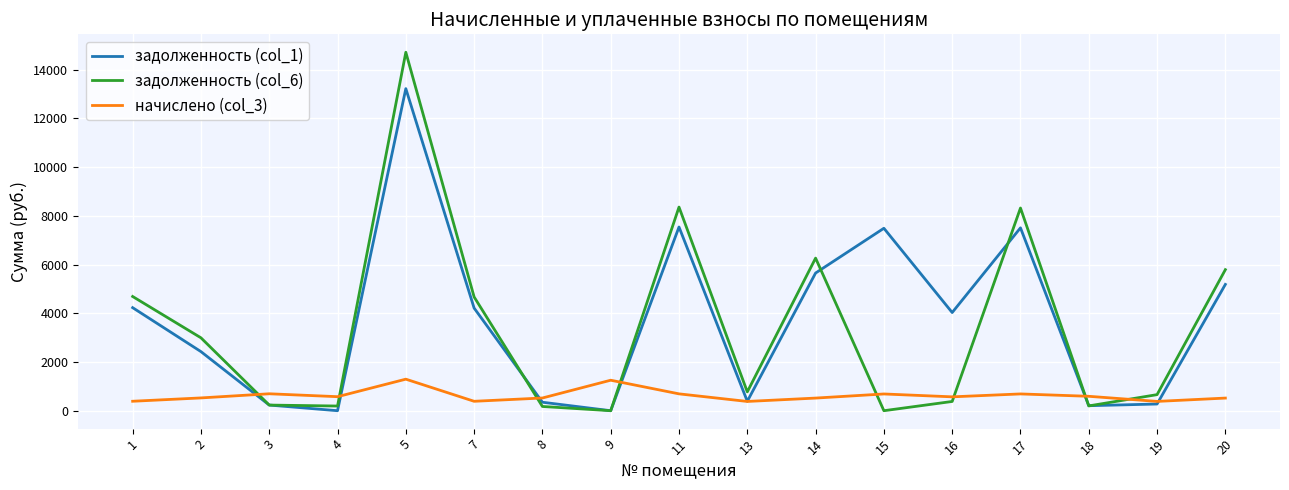

The value of начислено (col_3) at 3 is 694.8. True or false?

True